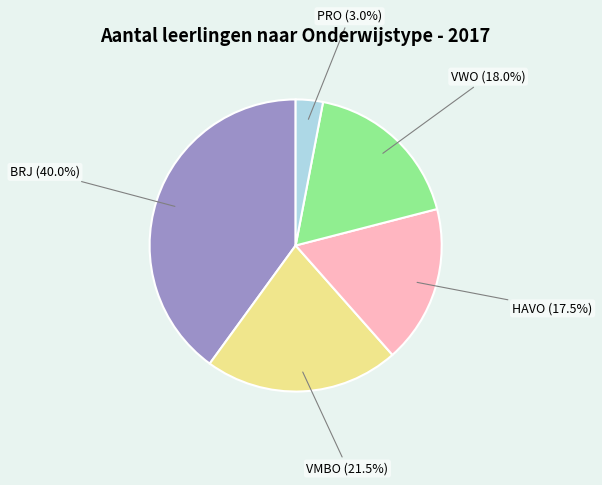

To the nearest percent, what is the difference between the largest and smallest slice percentages?

37%